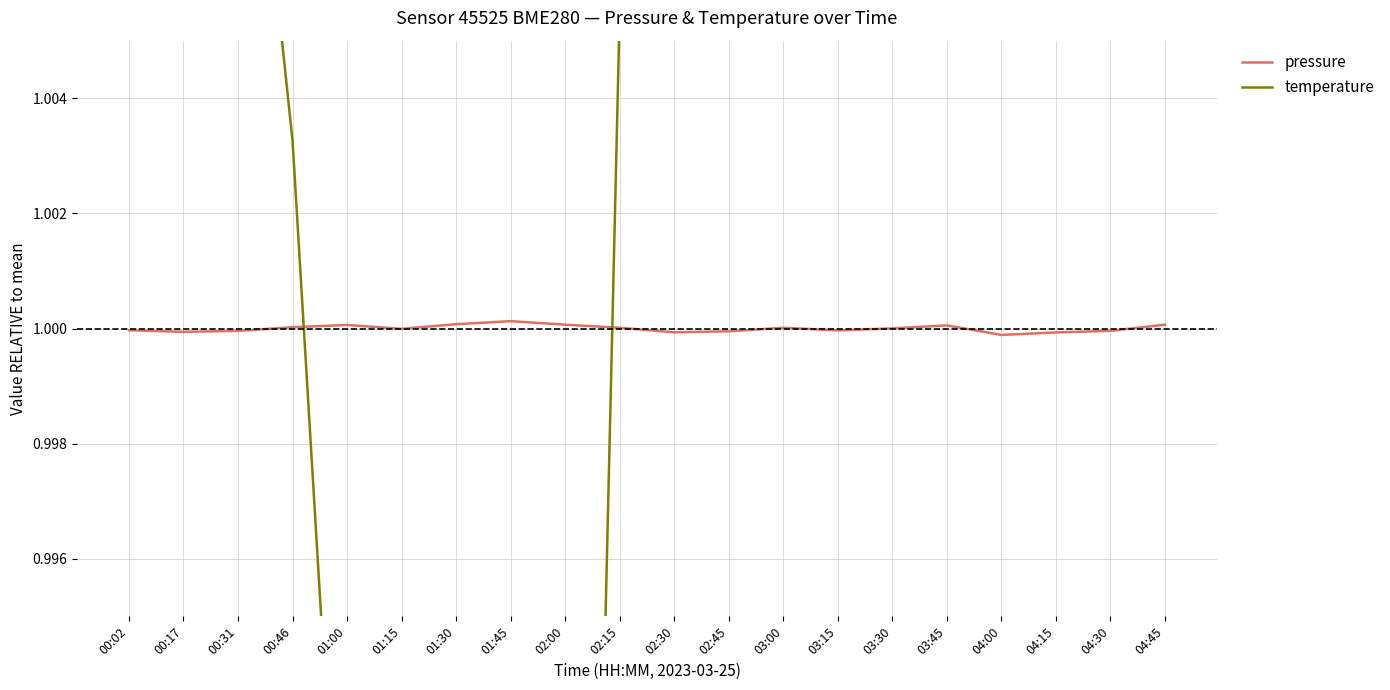

Reading left to right, what are all the values shown in this chart?

pressure: 1.0	1.0	1.0	1.0	1.0	1.0	1.0	1.0	1.0	1.0	1.0	1.0	1.0	1.0	1.0	1.0	1.0	1.0	1.0	1.0
temperature: 1.0	1.0	1.0	1.0	1.0	1.0	1.0	1.0	1.0	1.0	1.0	1.0	1.0	1.0	1.0	1.0	1.0	1.0	1.0	1.0